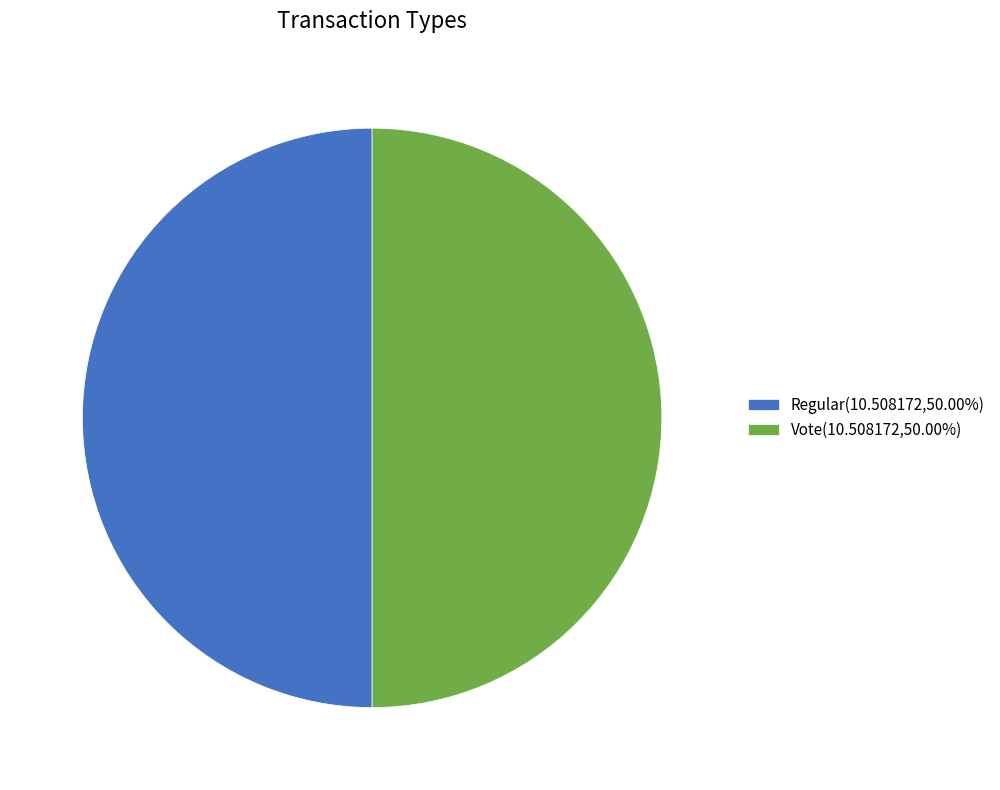

Combined, do Vote(10.508172,50.00%) and Regular(10.508172,50.00%) account for over 50%?

Yes